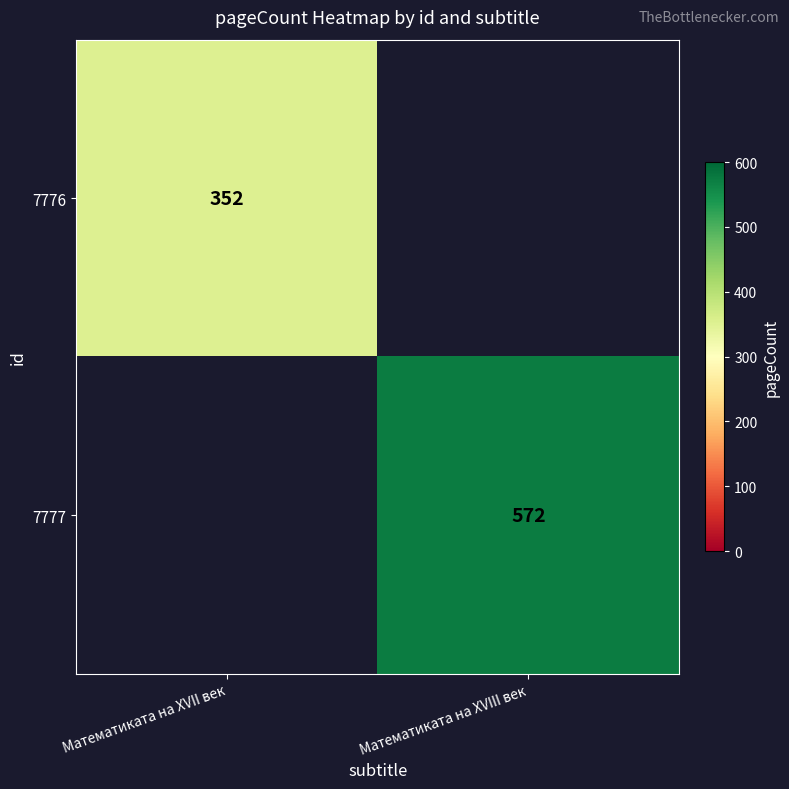

Is it true that 7777 equals 122.2 at Математиката на XVIII век?

False